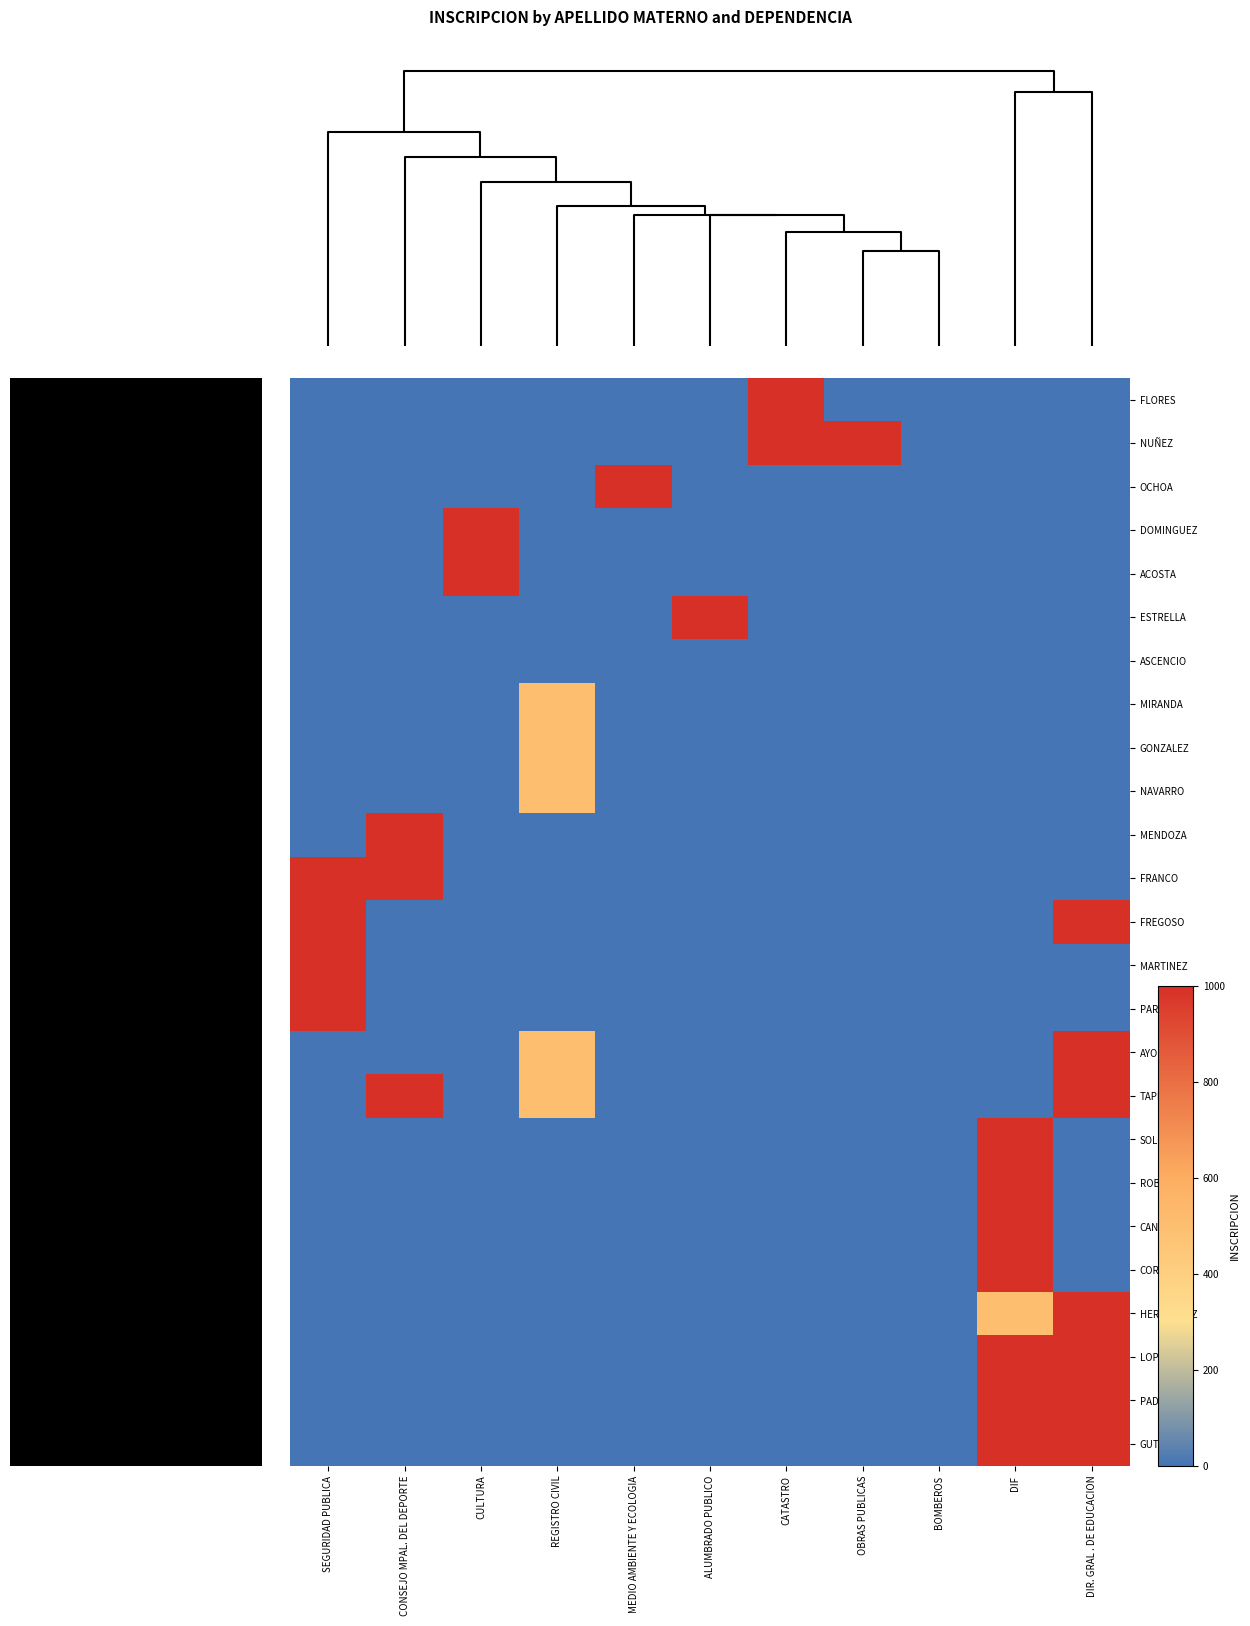

Which has a higher value, REGISTRO CIVIL or DIR. GRAL . DE EDUCACION?

REGISTRO CIVIL